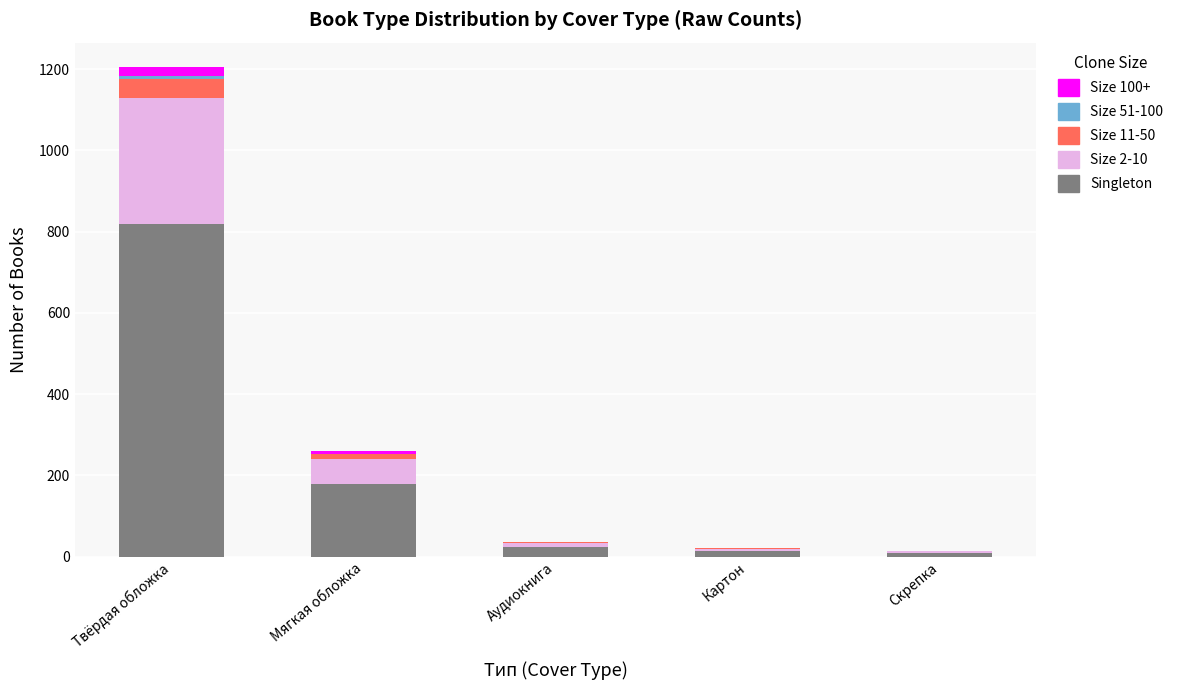

The Singleton series shows 255 at Мягкая обложка. True or false?

False